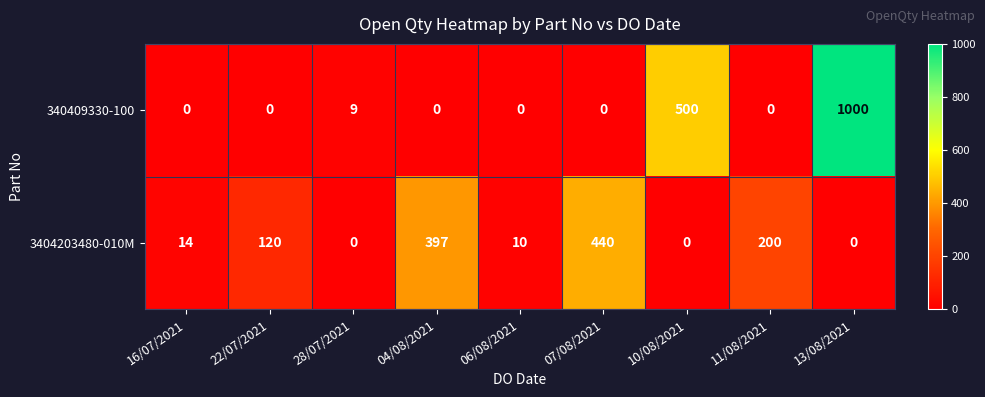

Reading left to right, what are all the values shown in this chart?

340409330-100: 16/07/2021=0	22/07/2021=0	28/07/2021=9	04/08/2021=0	06/08/2021=0	07/08/2021=0	10/08/2021=500	11/08/2021=0	13/08/2021=1000
3404203480-010M: 16/07/2021=14	22/07/2021=120	28/07/2021=0	04/08/2021=397	06/08/2021=10	07/08/2021=440	10/08/2021=0	11/08/2021=200	13/08/2021=0